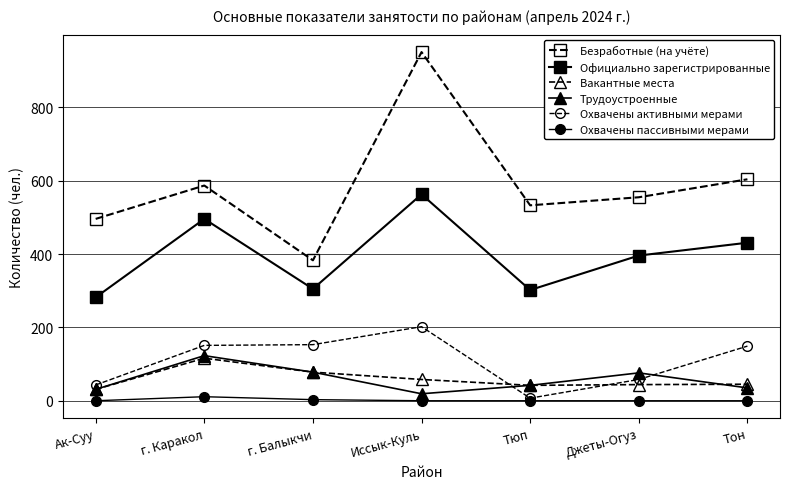

True or false: Охвачены активными мерами and Вакантные места cross at least once.

True